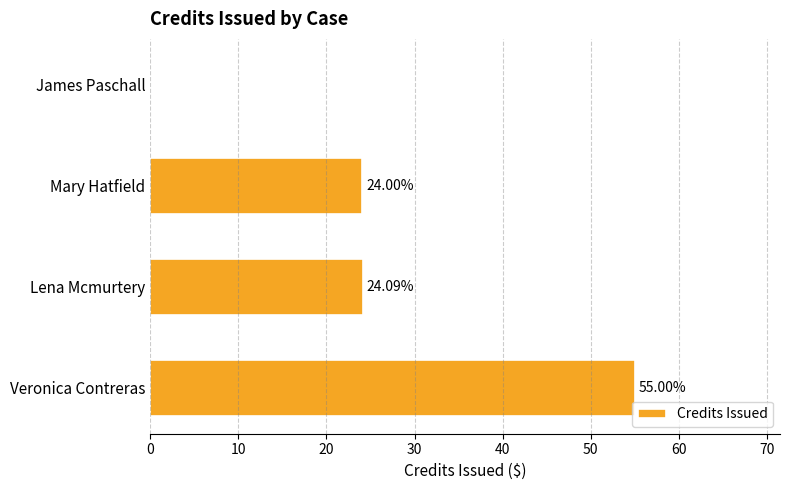

What is the change in value from Veronica Contreras to Mary Hatfield?

-31.0